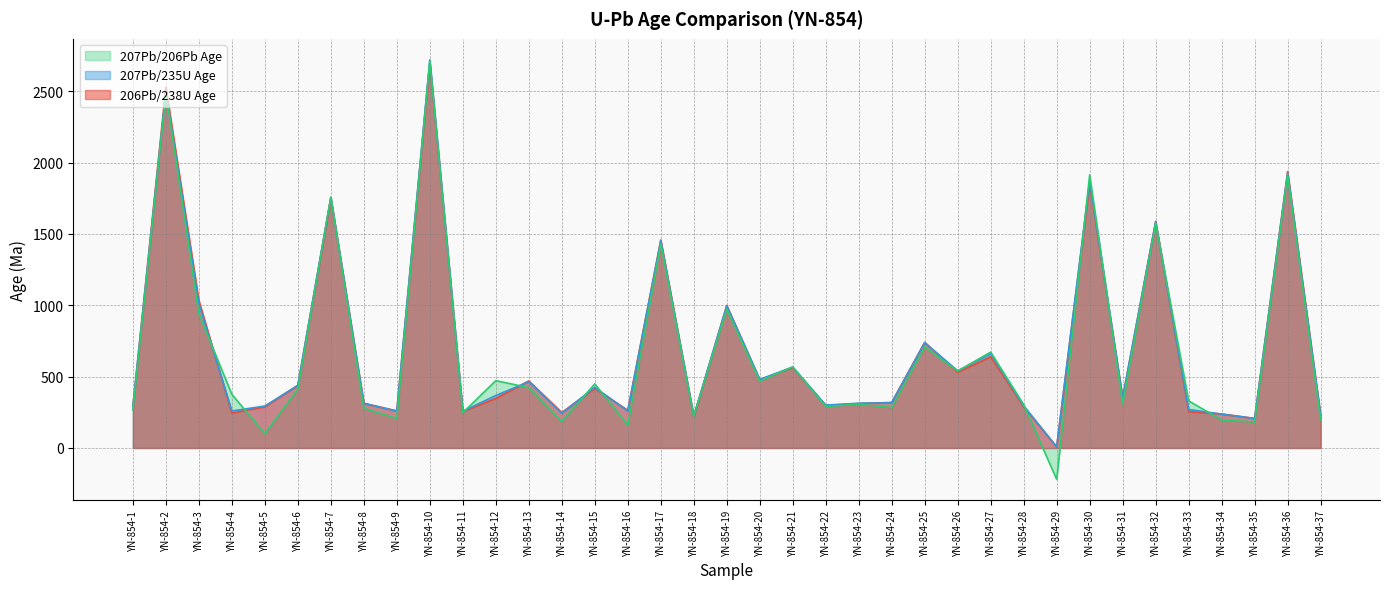

What is the difference between the maximum and minimum values in the 207Pb/206Pb Age series?

2933.0